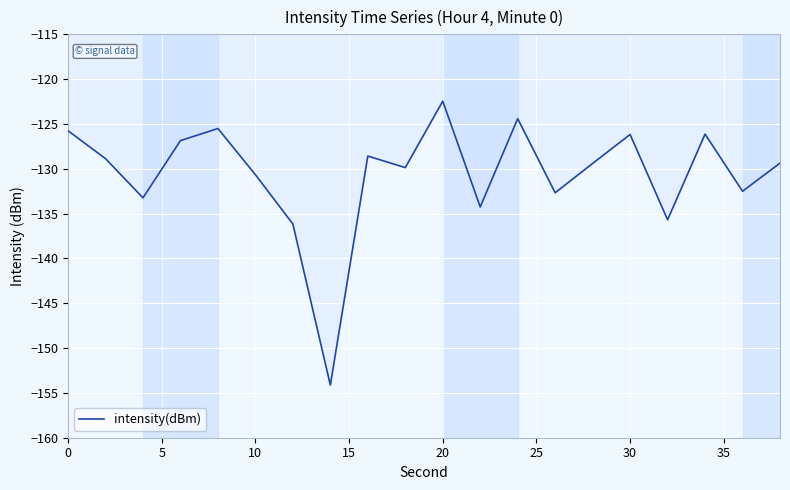

What is the difference between the maximum and minimum values?

31.7